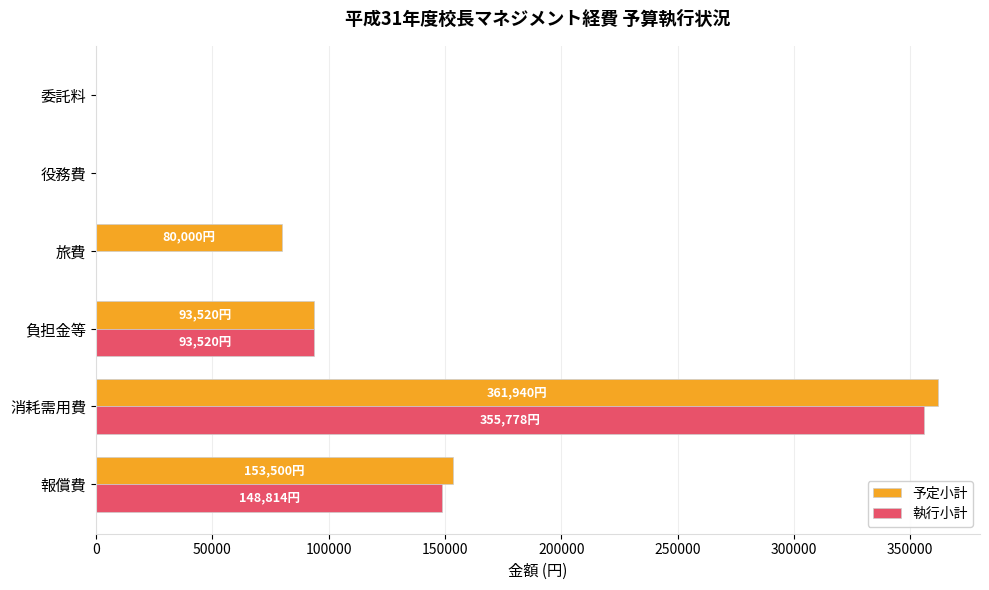

What is the total value across all series at 報償費?

302314